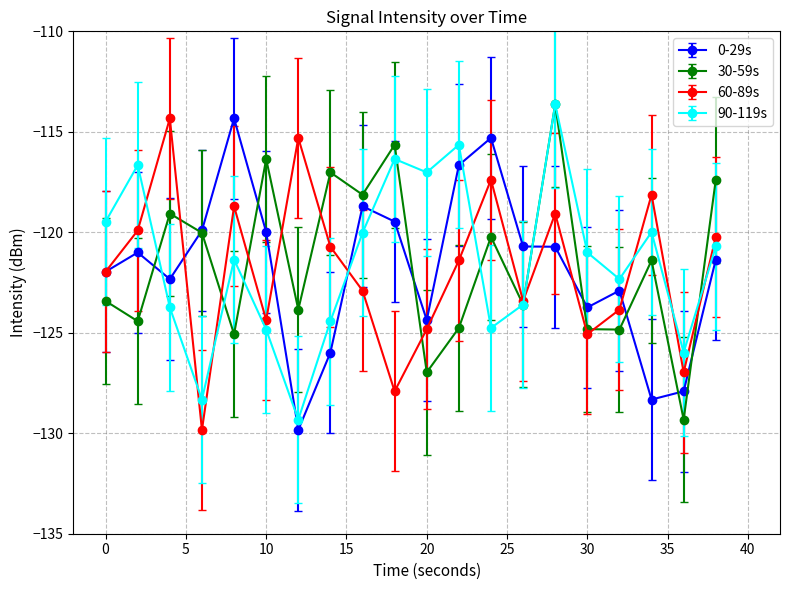

What is the value of the 0-29s point at the 9th from the left?

-118.7